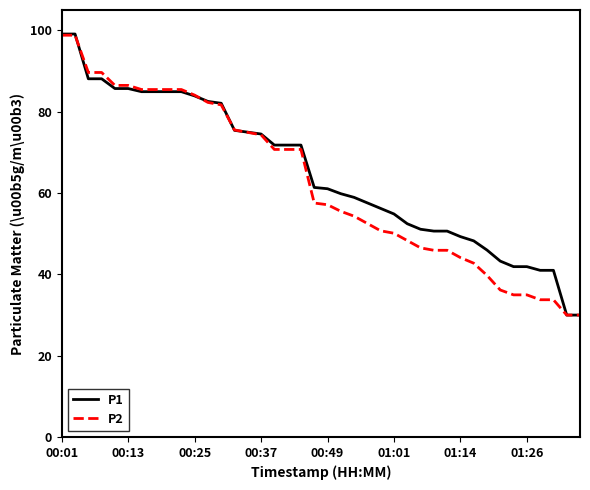

Count the number of categories in the chart.

40